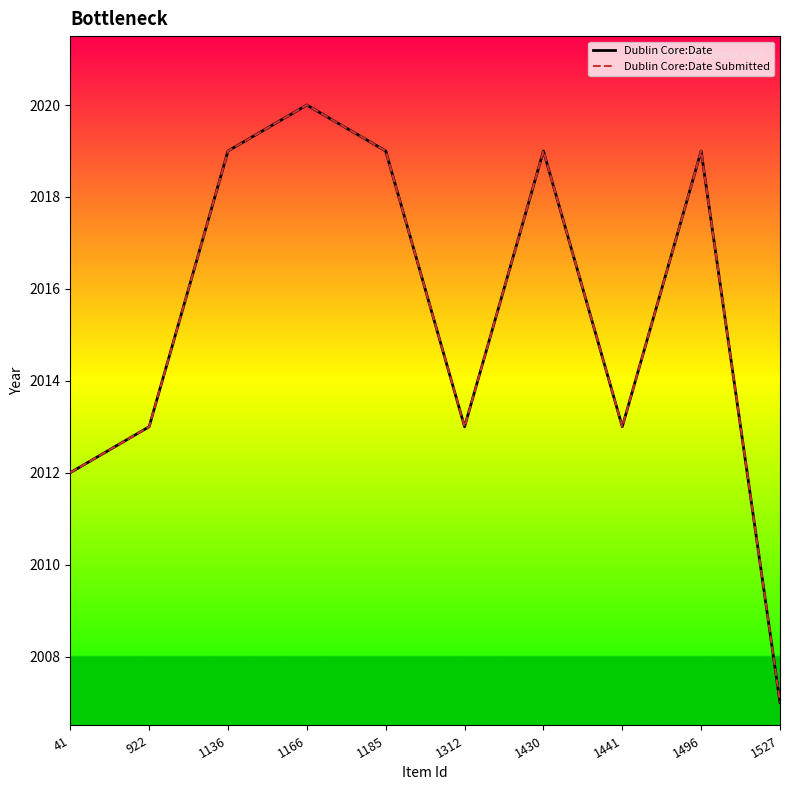

True or false: Dublin Core:Date and Dublin Core:Date Submitted cross at least once.

False